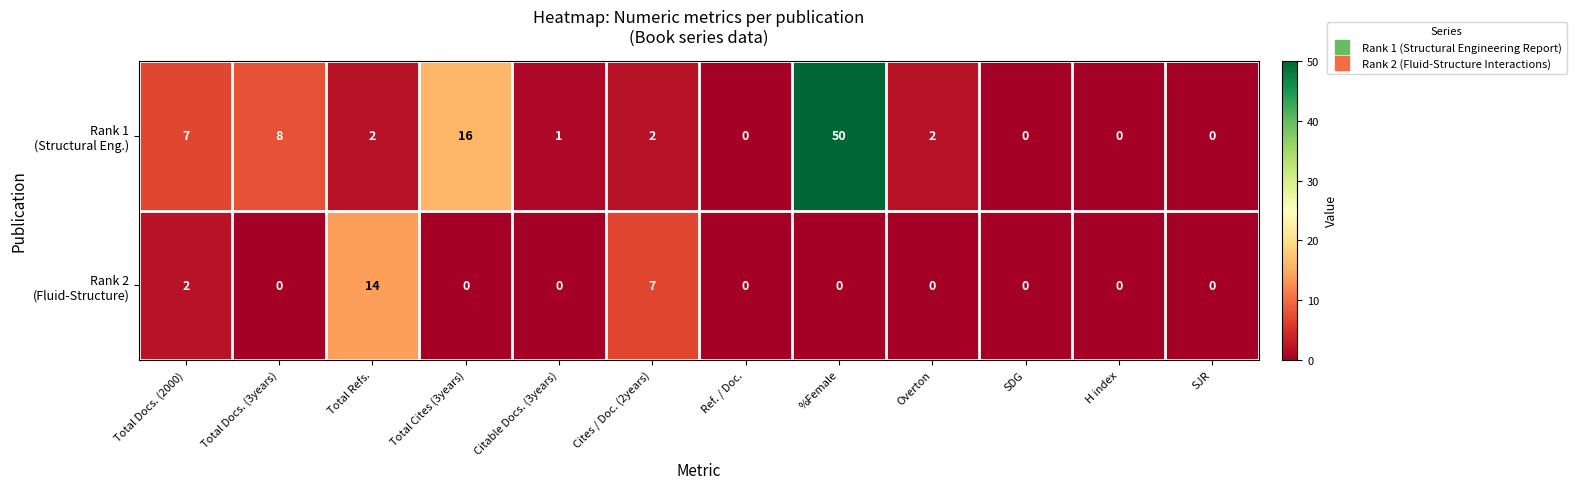

What is the greatest value displayed?

50